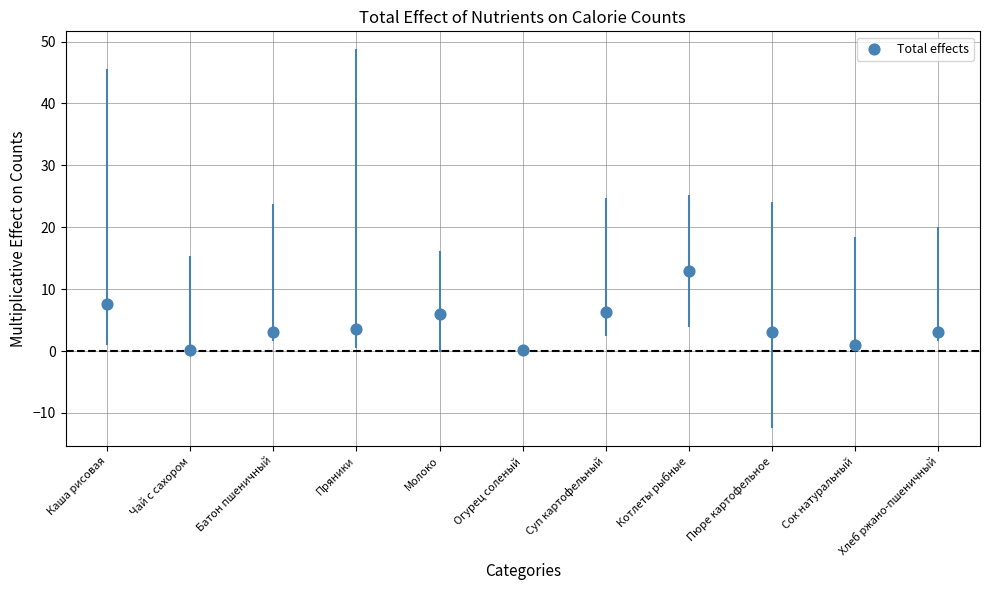

What is the range of Y values (max minus min)?

12.8